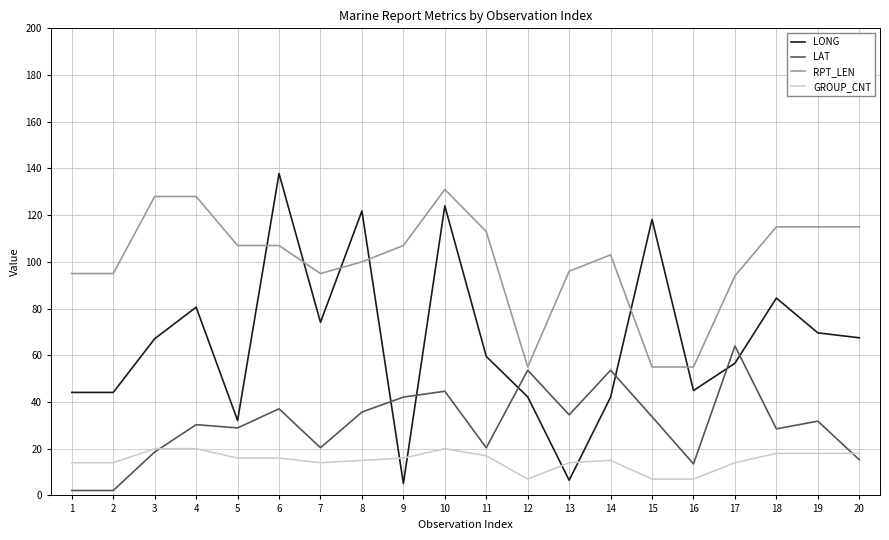

List the series in order of their overall mean, highest first.

RPT_LEN, LONG, LAT, GROUP_CNT